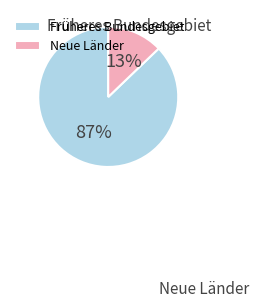

Which has a higher value, Neue Länder or Früheres Bundesgebiet?

Früheres Bundesgebiet